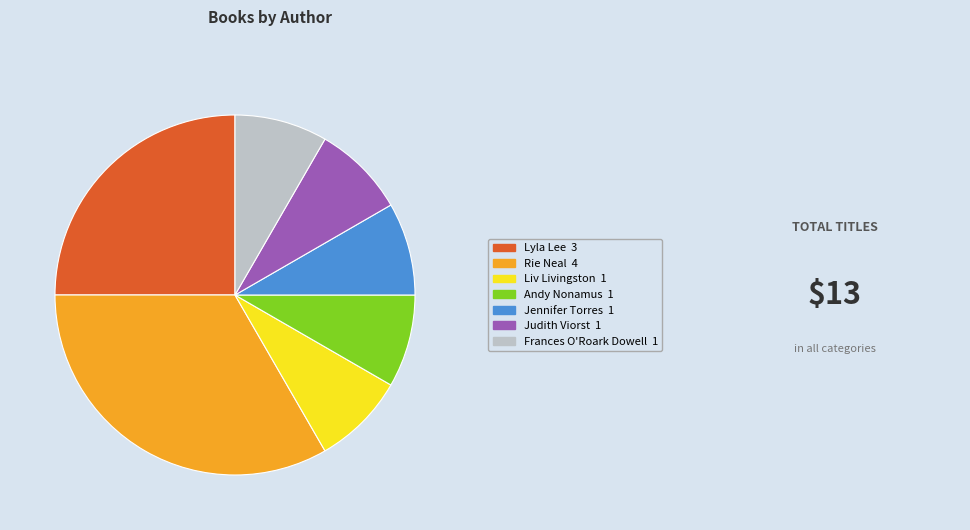

Is there a majority slice in this chart?

No